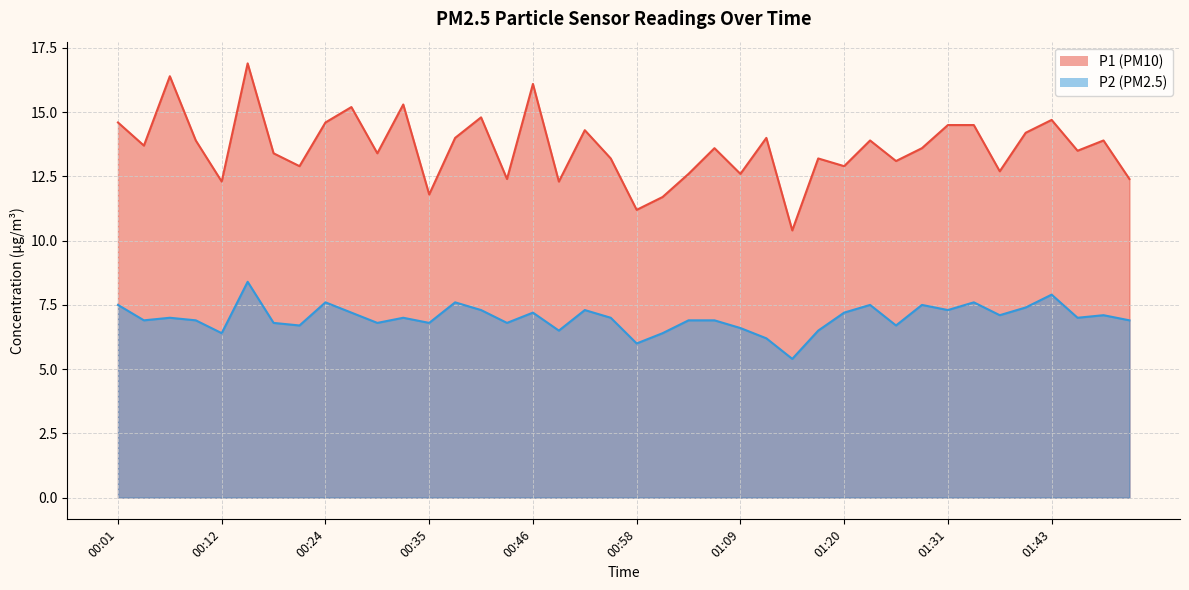

Reading right to left, extract all data points from this chart.

P1: 12.4	13.9	13.5	14.7	14.2	12.7	14.5	14.5	13.6	13.1	13.9	12.9	13.2	10.4	14.0	12.6	13.6	12.6	11.7	11.2	13.2	14.3	12.3	16.1	12.4	14.8	14.0	11.8	15.3	13.4	15.2	14.6	12.9	13.4	16.9	12.3	13.9	16.4	13.7	14.6
P2: 6.9	7.1	7.0	7.9	7.4	7.1	7.6	7.3	7.5	6.7	7.5	7.2	6.5	5.4	6.2	6.6	6.9	6.9	6.4	6.0	7.0	7.3	6.5	7.2	6.8	7.3	7.6	6.8	7.0	6.8	7.2	7.6	6.7	6.8	8.4	6.4	6.9	7.0	6.9	7.5